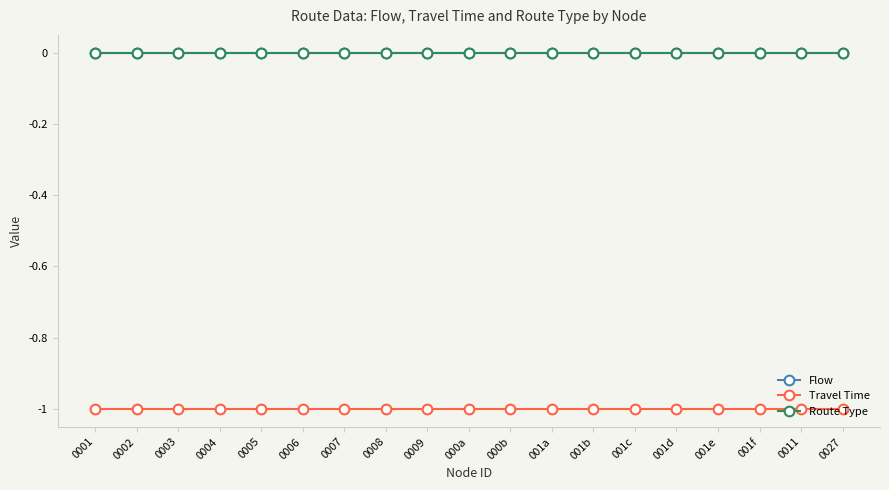

The Route Type series shows 0 at 000b. True or false?

True